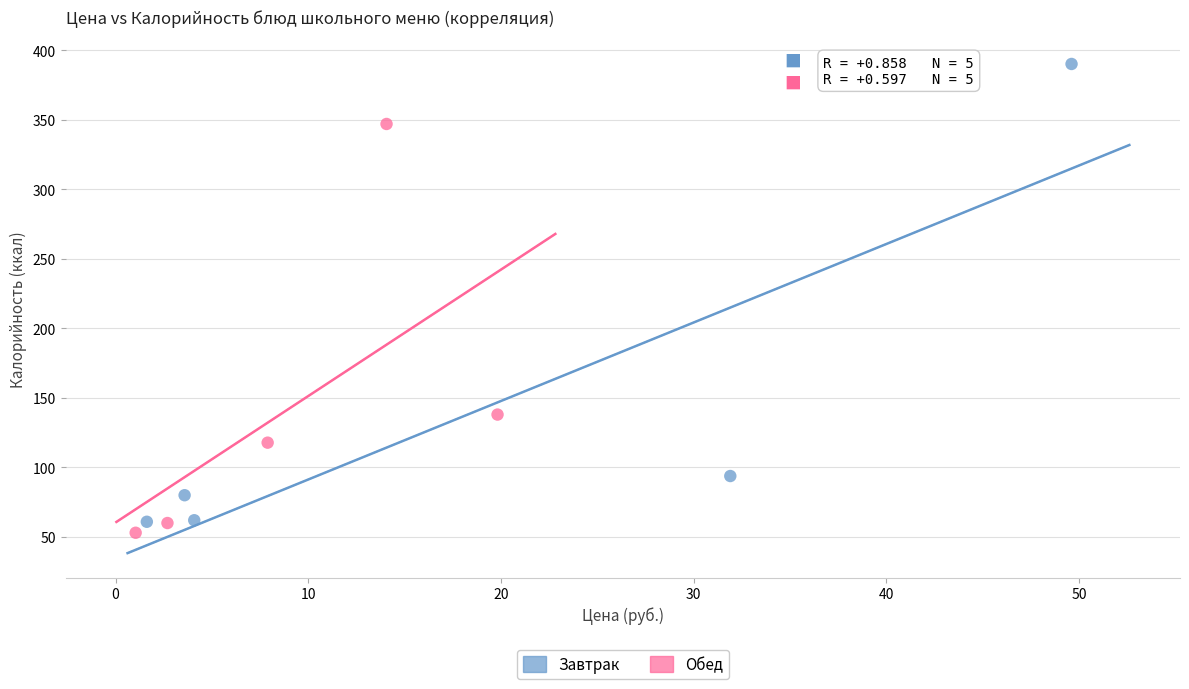

What are all the series names shown in the legend?

Завтрак, Обед